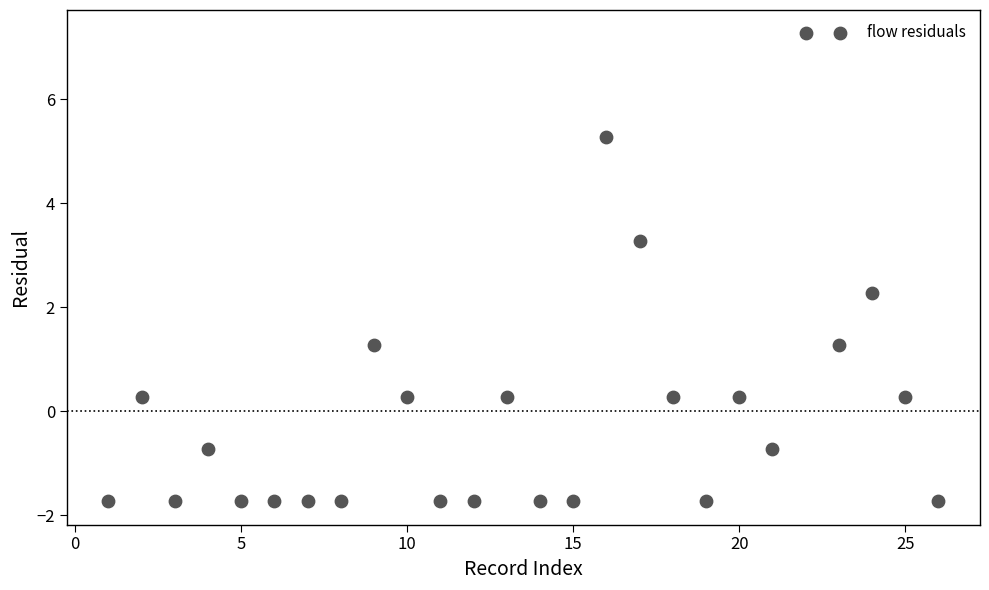

What is the range of Y values (max minus min)?

9.0